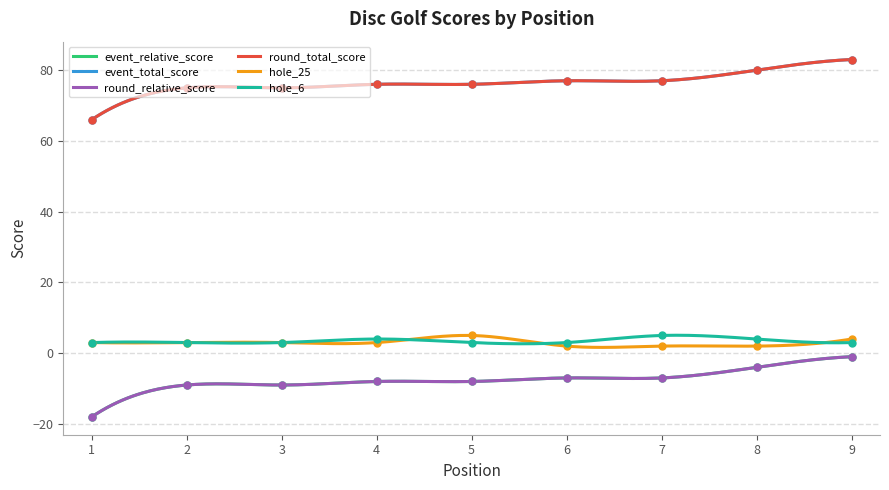

What is the average value of the event_relative_score series?

-8